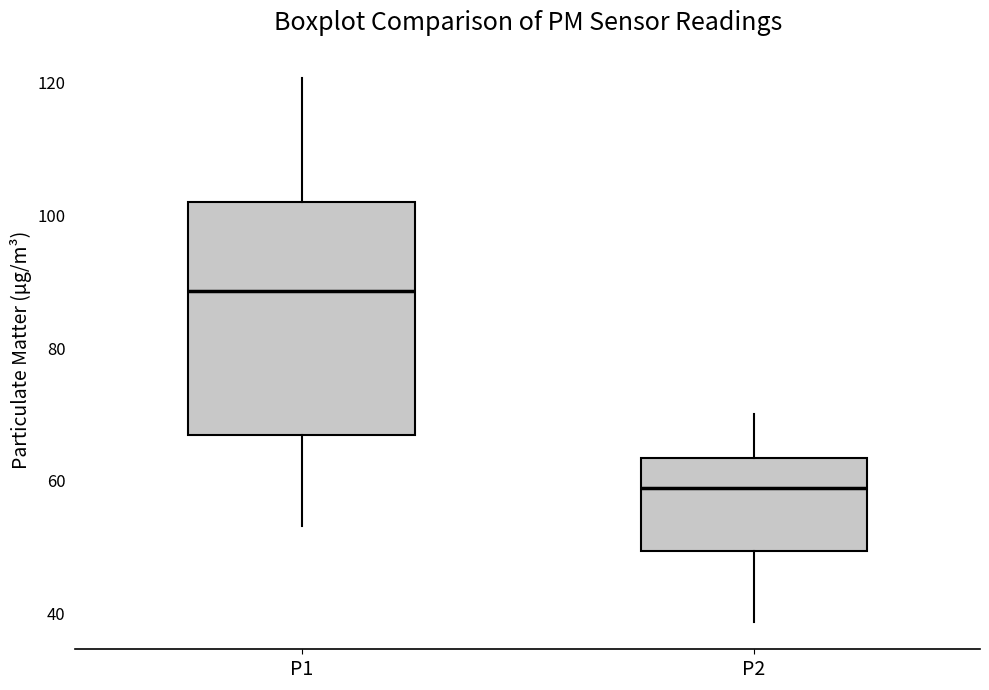

Where does the upper whisker of the box for P1 end on the y-axis? The values are not printed on the chart, so give them approximately, as read against the axis.

120